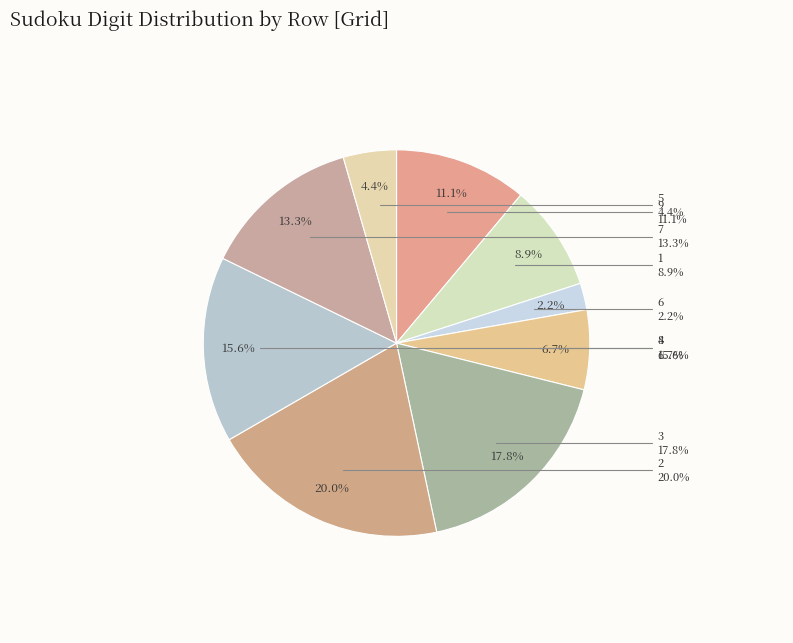

To the nearest percent, what is the average slice percentage?

11%